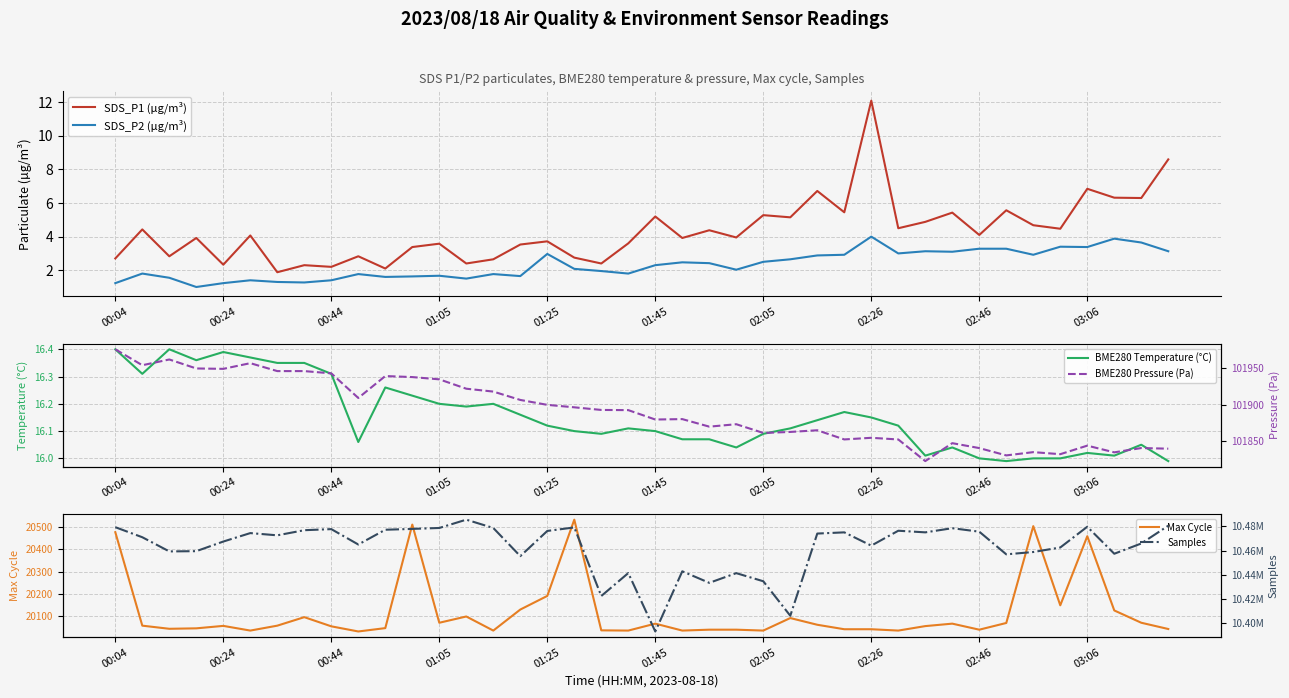

Is it true that SDS_P2 (µg/m³) equals 1.5 at 37?

False